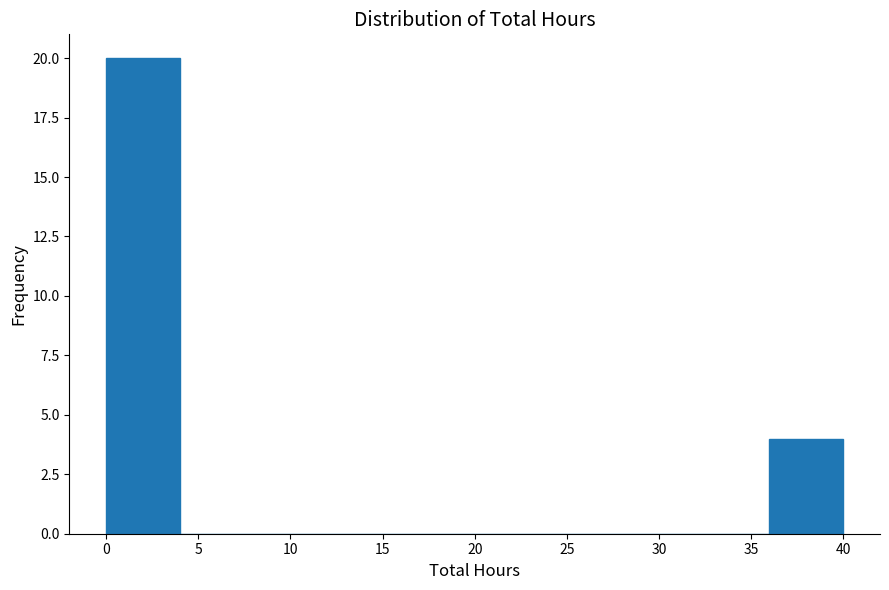

Reading left to right, transcribe this chart: for each bar, give the range it covers on the x-axis and its height. The values are not printed on the chart, so give them approximately, as read against the axis.

0 to 4: 20
4 to 8: 0
8 to 12: 0
12 to 16: 0
16 to 20: 0
20 to 24: 0
24 to 28: 0
28 to 32: 0
32 to 36: 0
36 to 40: 4